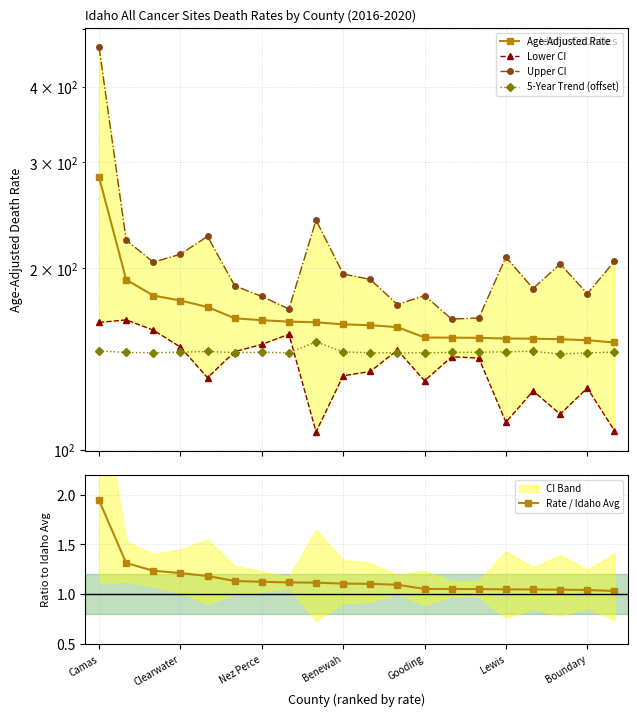

Reading right to left, transcribe all the data shown in this chart.

Age-Adjusted Rate: 150.7	152.0	152.6	152.9	153.0	153.4	153.5	153.6	159.8	161.0	161.5	162.8	163.2	164.1	165.3	172.6	176.9	180.3	191.6	283.5
Lower CI: 107.6	126.6	114.6	125.2	111.1	142.0	142.7	130.2	146.4	134.9	132.7	107.1	155.5	149.6	145.5	131.7	148.1	158.0	164.3	162.7
Upper CI: 205.5	181.6	203.5	185.2	208.9	165.5	164.8	180.3	174.2	191.8	195.8	240.5	171.3	179.7	187.2	226.1	211.2	204.8	222.9	465.9
5-Year Trend (offset): 145.3	144.8	144.2	145.7	145.4	145.2	145.1	144.9	144.8	144.9	145.4	151.0	144.9	145.2	145.0	145.6	145.2	144.9	145.1	145.9
Rate / Idaho Avg: 1.0	1.0	1.0	1.0	1.0	1.1	1.1	1.1	1.1	1.1	1.1	1.1	1.1	1.1	1.1	1.2	1.2	1.2	1.3	1.9